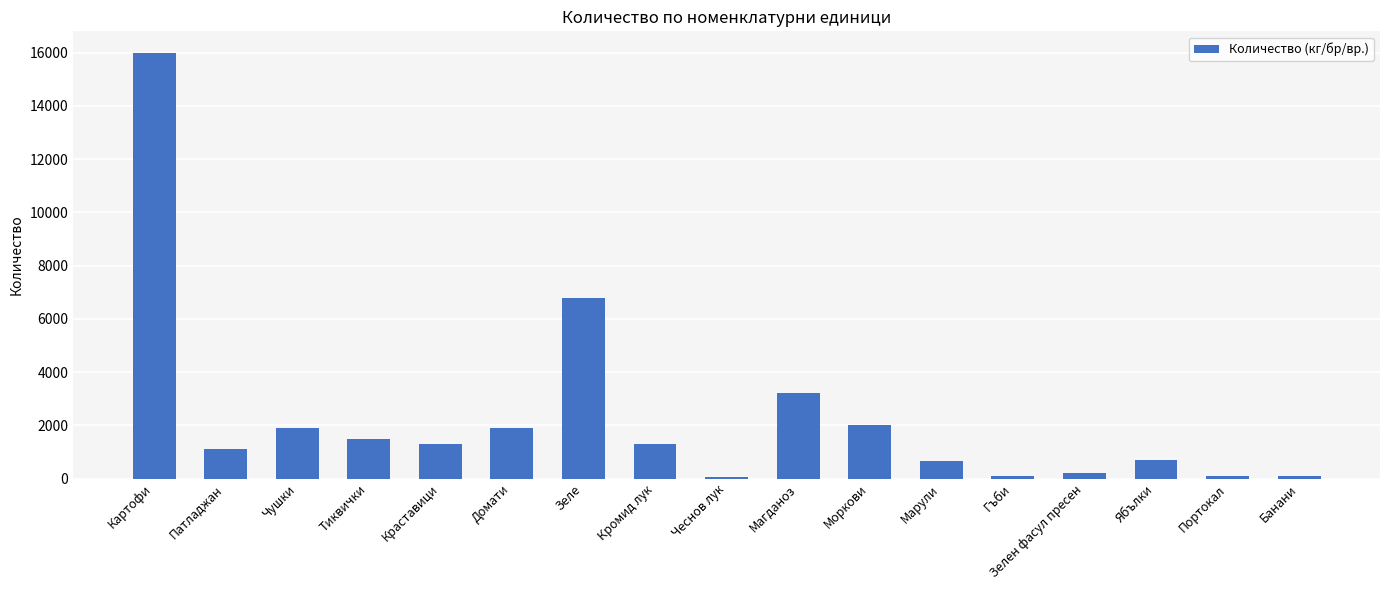

How many distinct data groups are displayed?

1